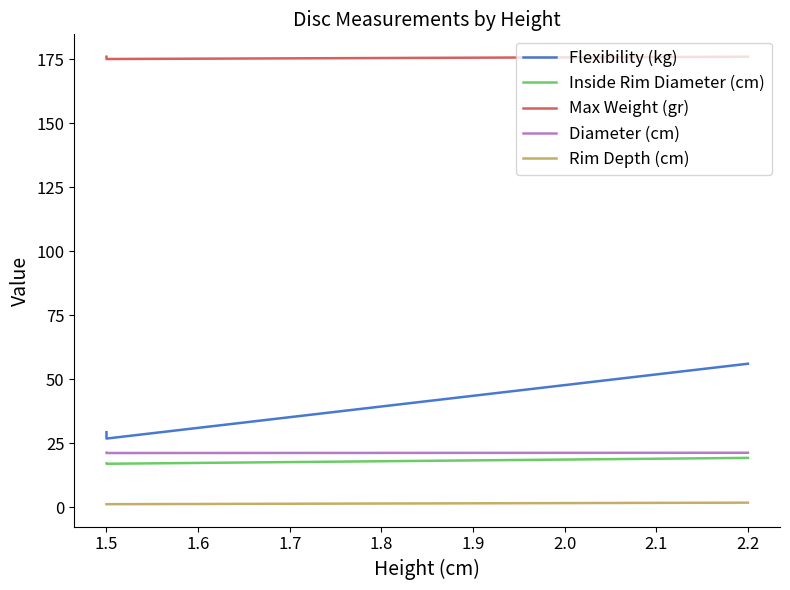

Which series has the largest range (max minus min)?

Flexibility (kg)